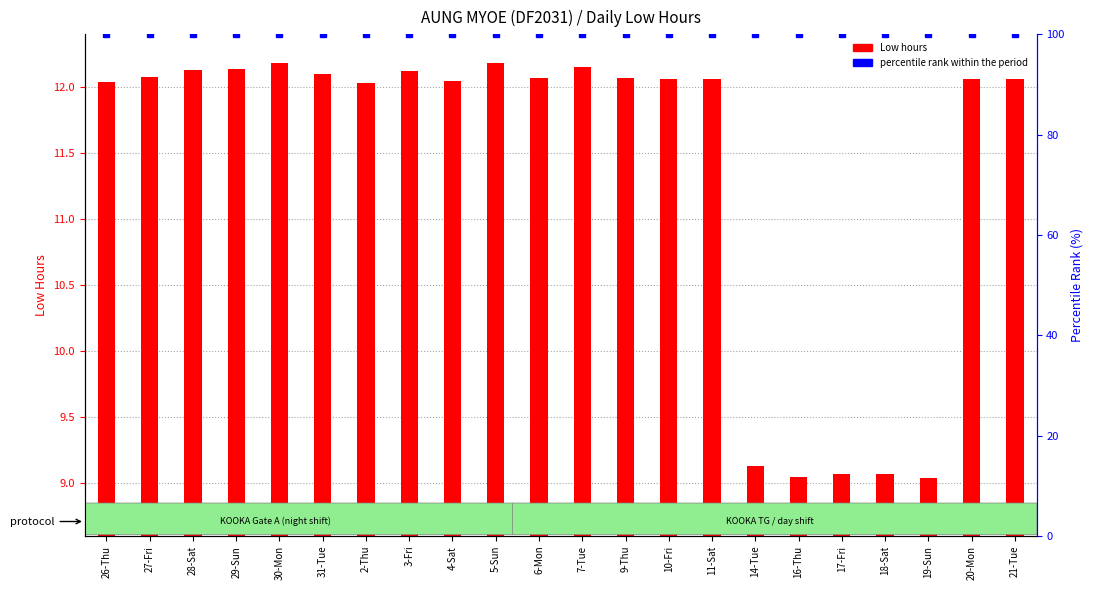

What is the sum of all percentile rank within the period values?

2200.0